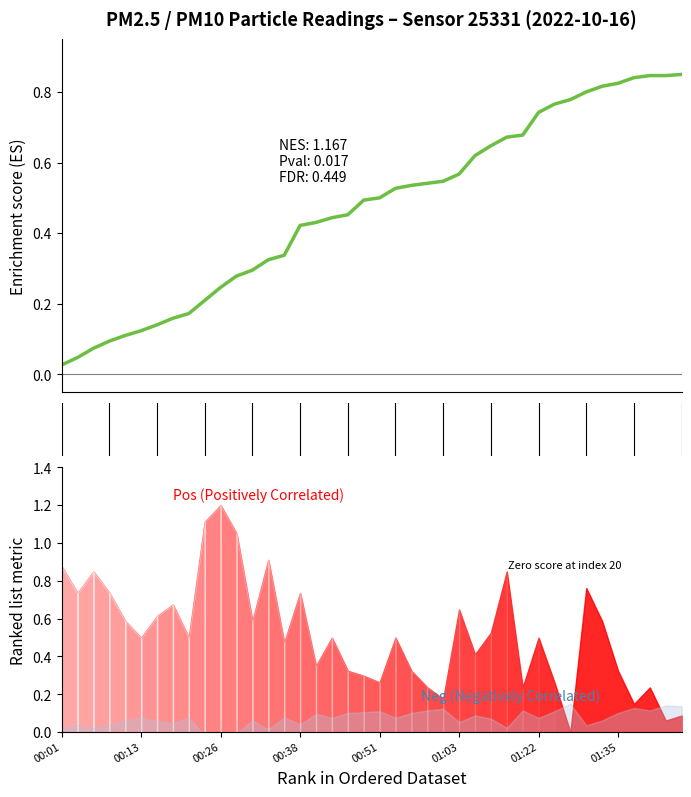

Is it true that the value at 33 is 0.5?

False